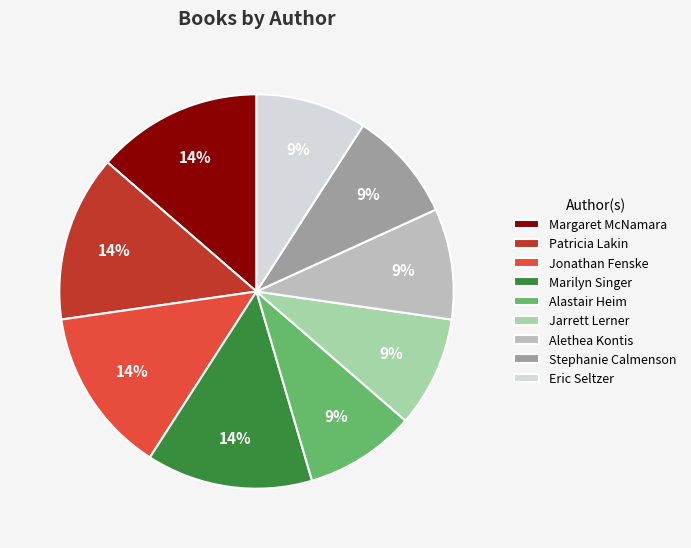

To the nearest percent, what is the difference between the largest and smallest slice percentages?

5%